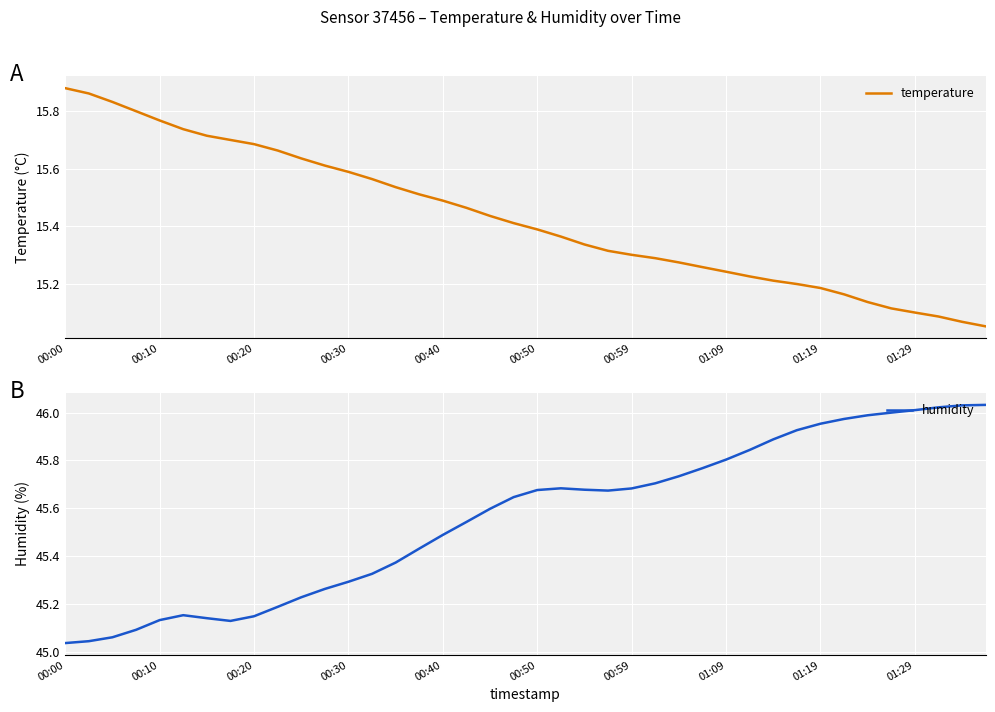

True or false: temperature and humidity cross at least once.

False